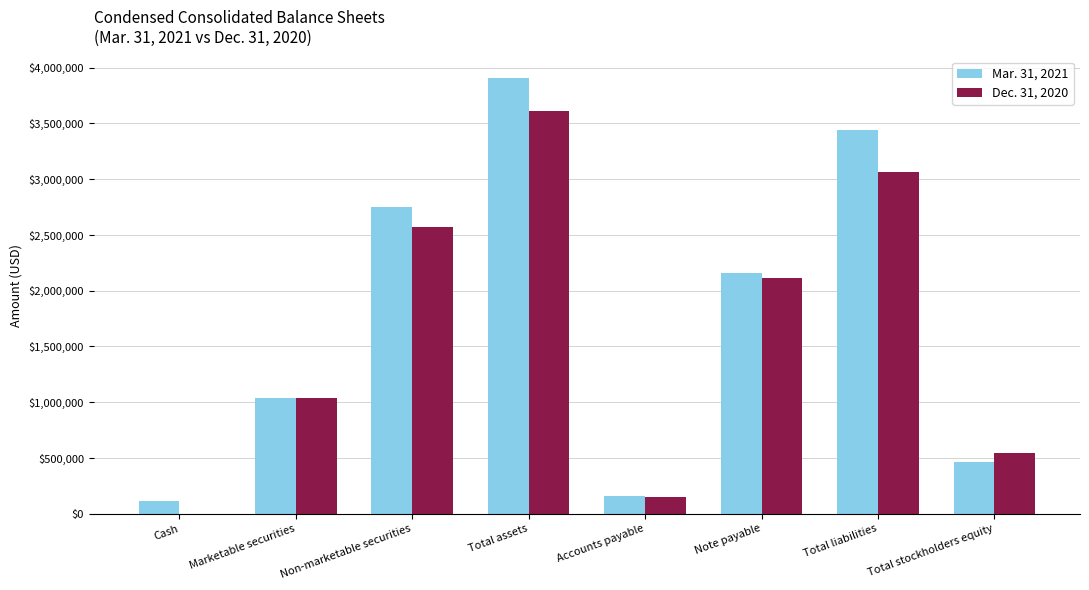

What is the total value across all series at Total liabilities?

6511127